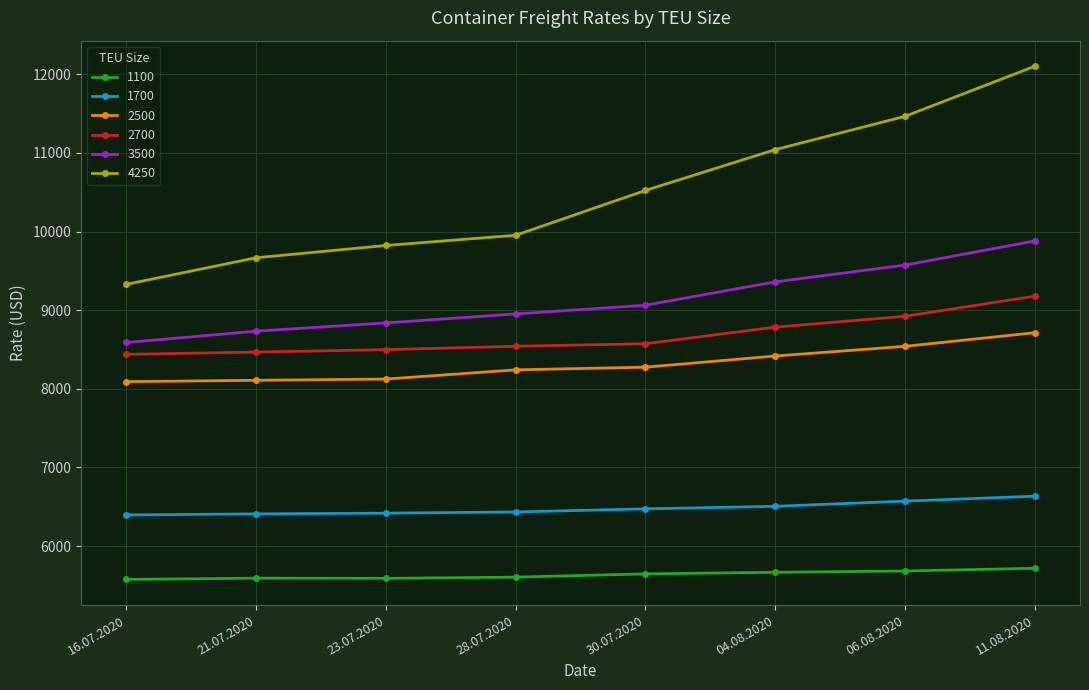

What is the lowest value of the 1100 series?

5575